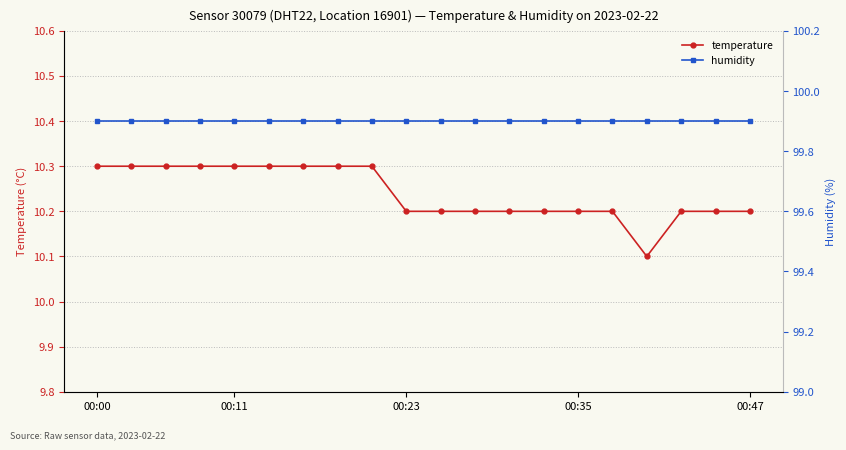

True or false: temperature and humidity cross at least once.

False